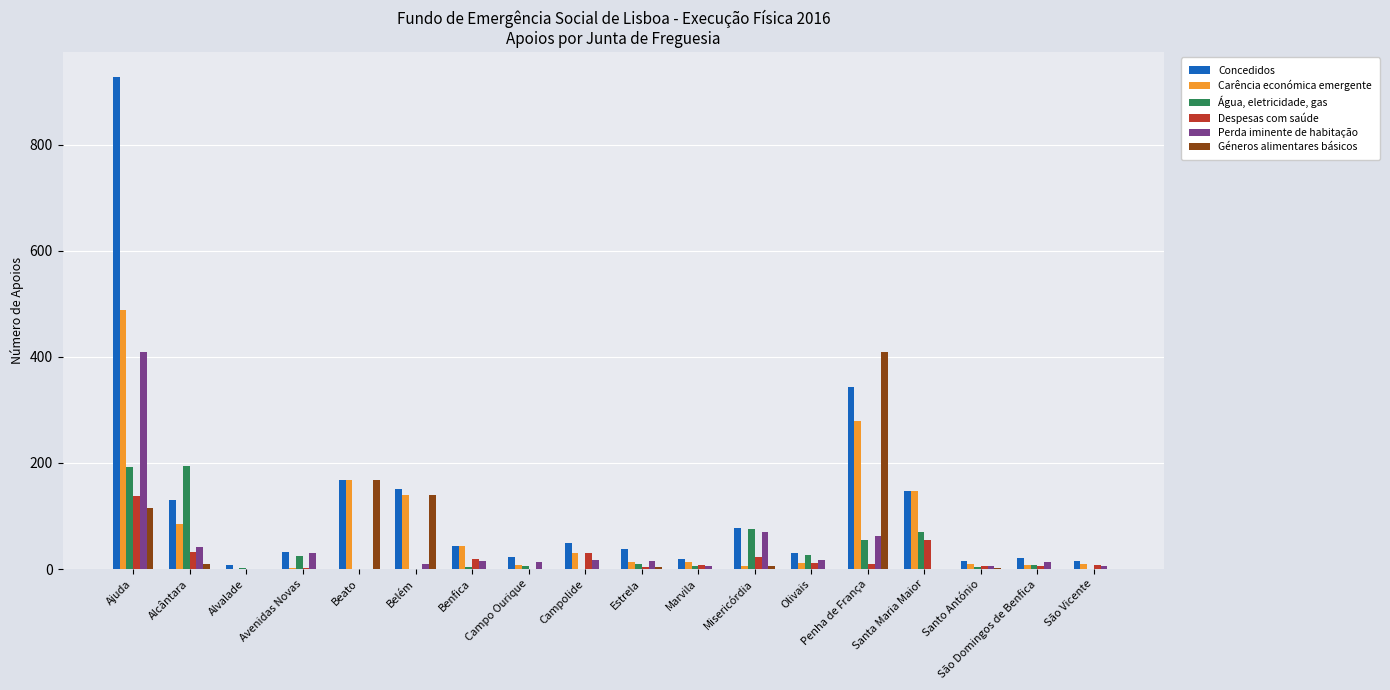

What is the sum of all Carência económica emergente values?

1460